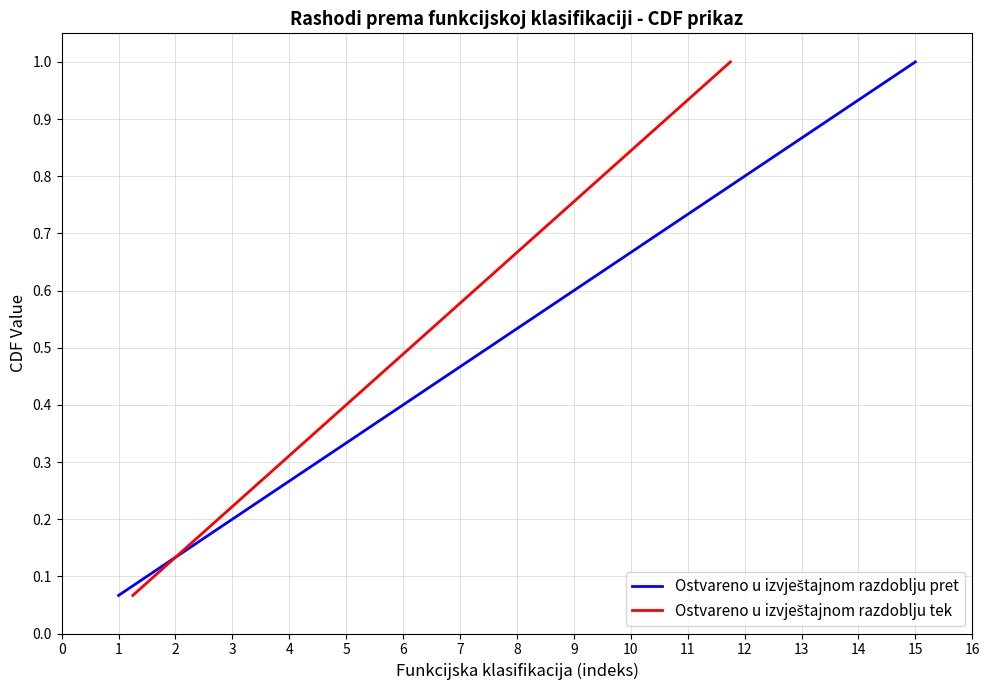

Rank the categories by Ostvareno u izvještajnom razdoblju pret value from lowest to highest.

1, 2, 3, 4, 5, 6, 7, 8, 9, 10, 11, 12, 13, 14, 15